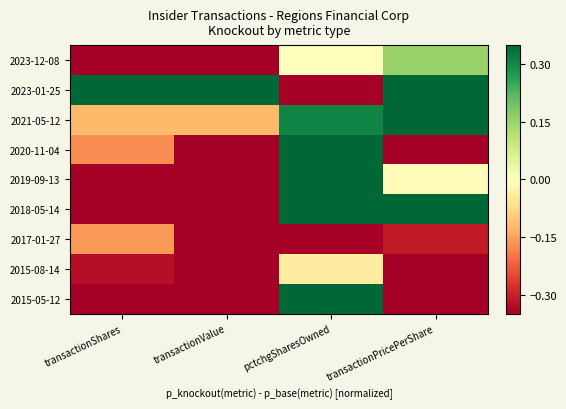

Reading left to right, what are all the values shown in this chart?

2023-12-08: transactionShares=-0.5	transactionValue=-0.6	pctchgSharesOwned=0.0	transactionPricePerShare=0.2
2023-01-25: transactionShares=1.0	transactionValue=1.0	pctchgSharesOwned=-1.0	transactionPricePerShare=1.0
2021-05-12: transactionShares=-0.1	transactionValue=-0.1	pctchgSharesOwned=0.3	transactionPricePerShare=1.0
2020-11-04: transactionShares=-0.2	transactionValue=-0.5	pctchgSharesOwned=0.4	transactionPricePerShare=-0.5
2019-09-13: transactionShares=-0.6	transactionValue=-0.7	pctchgSharesOwned=0.7	transactionPricePerShare=-0.0
2018-05-14: transactionShares=-0.8	transactionValue=-0.8	pctchgSharesOwned=0.8	transactionPricePerShare=0.4
2017-01-27: transactionShares=-0.2	transactionValue=-0.5	pctchgSharesOwned=-0.4	transactionPricePerShare=-0.3
2015-08-14: transactionShares=-0.3	transactionValue=-0.7	pctchgSharesOwned=-0.0	transactionPricePerShare=-0.9
2015-05-12: transactionShares=-1.0	transactionValue=-1.0	pctchgSharesOwned=1.0	transactionPricePerShare=-1.0